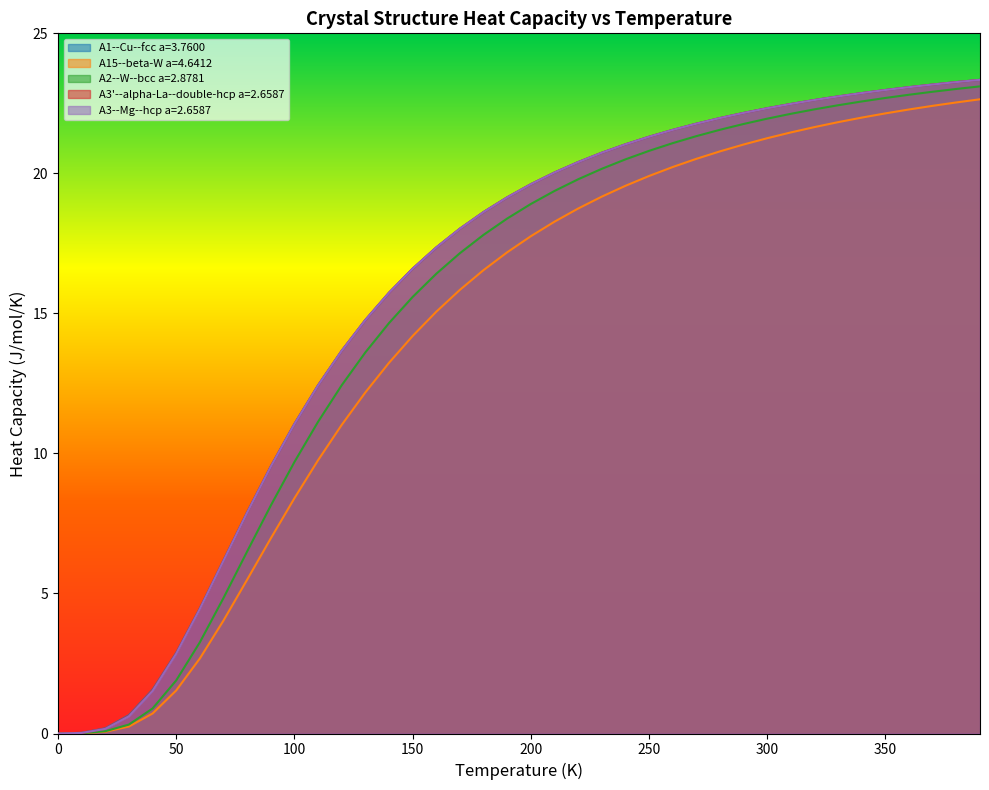

How many distinct data groups are displayed?

5